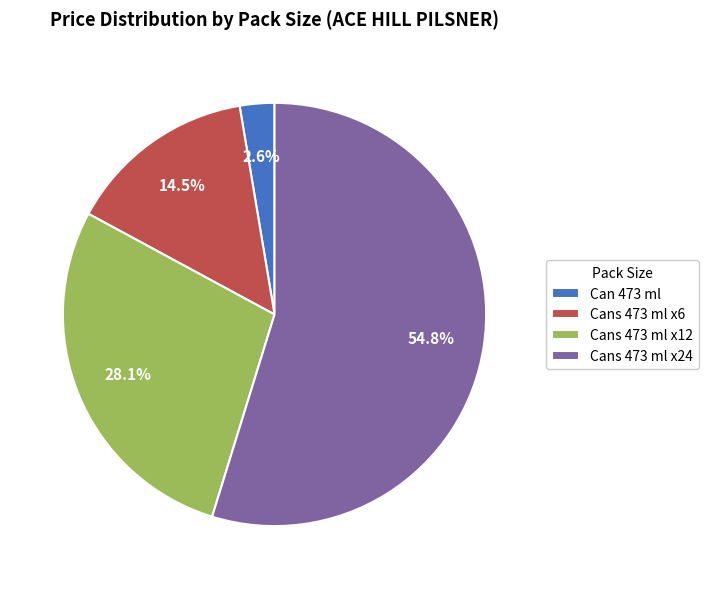

Is there any slice that represents more than half of the pie?

Yes